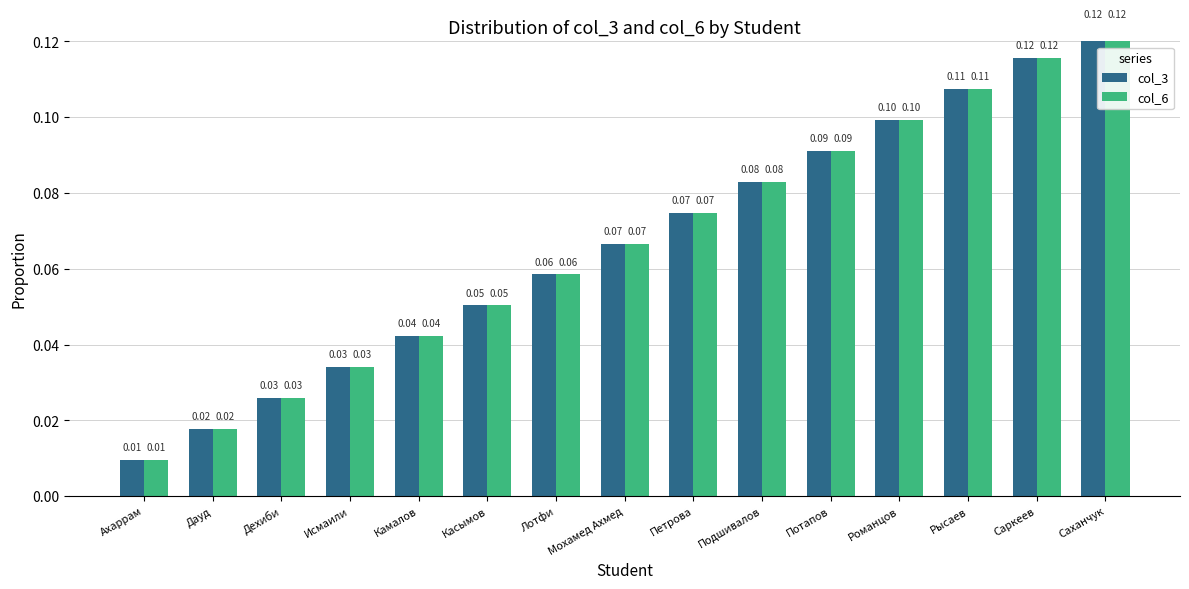

Which has a higher value, Ахаррам or Лотфи?

Лотфи